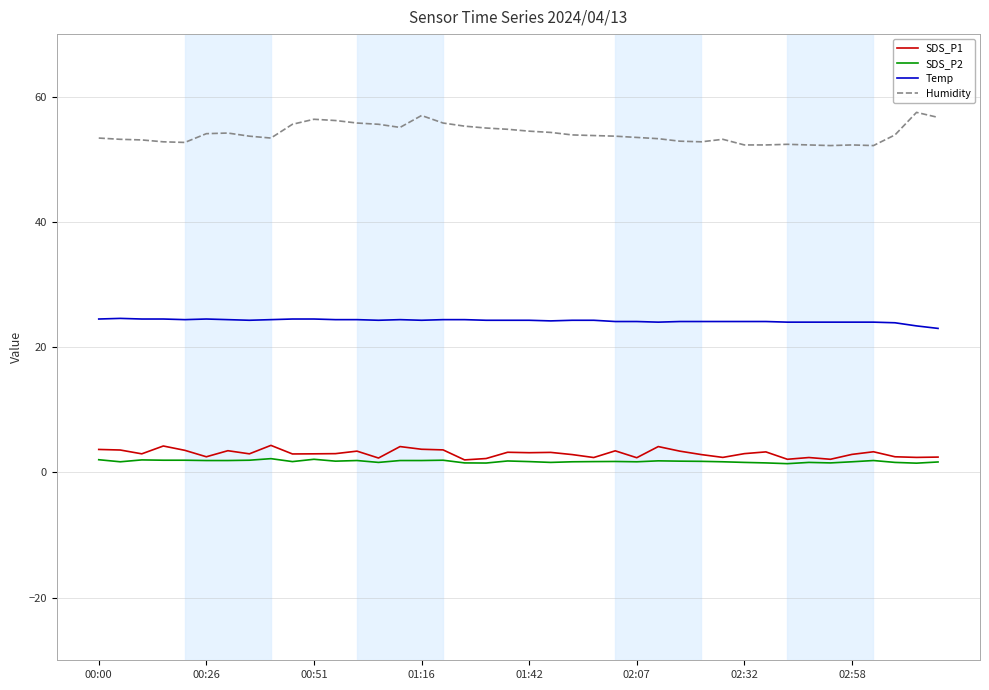

How many distinct data groups are displayed?

4